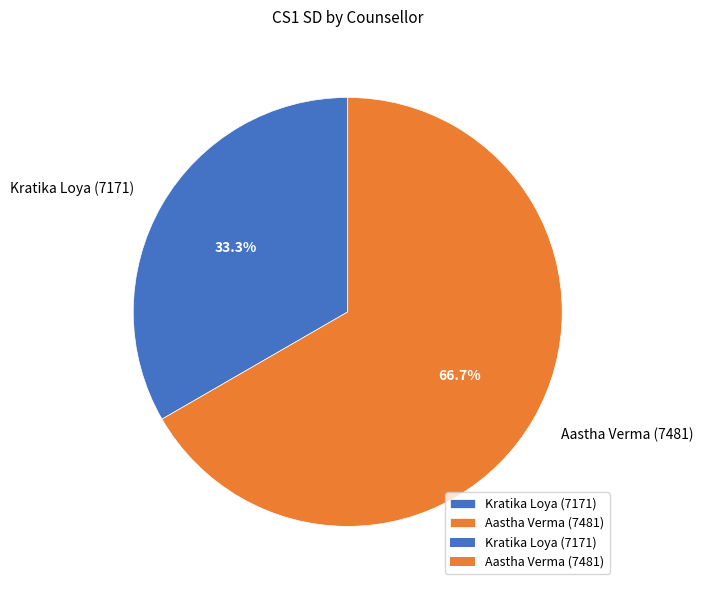

What is the total percentage of Kratika Loya (7171) and Aastha Verma (7481)?

100.0%